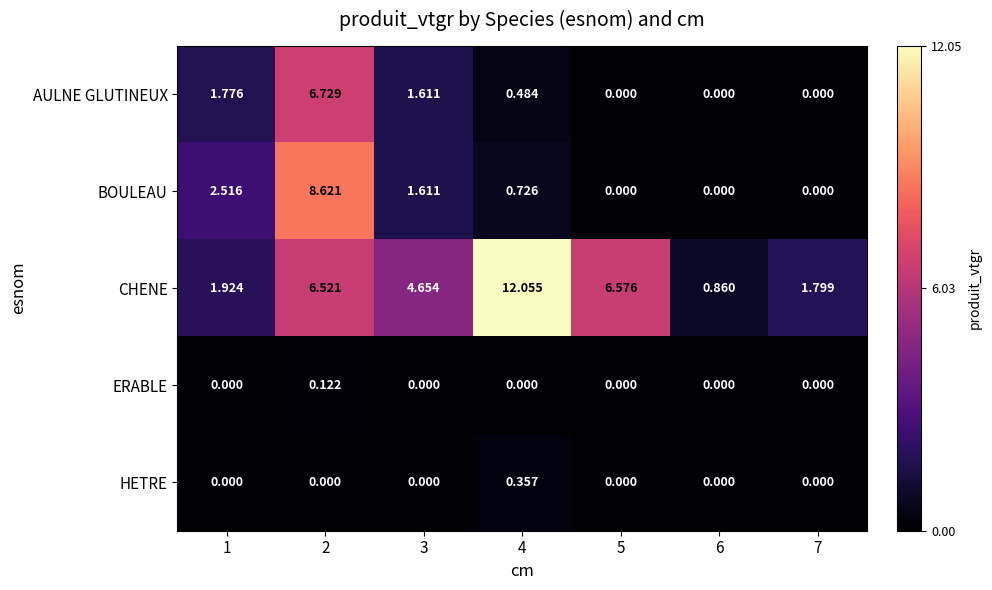

What is the total value across all series at 4?

13.6